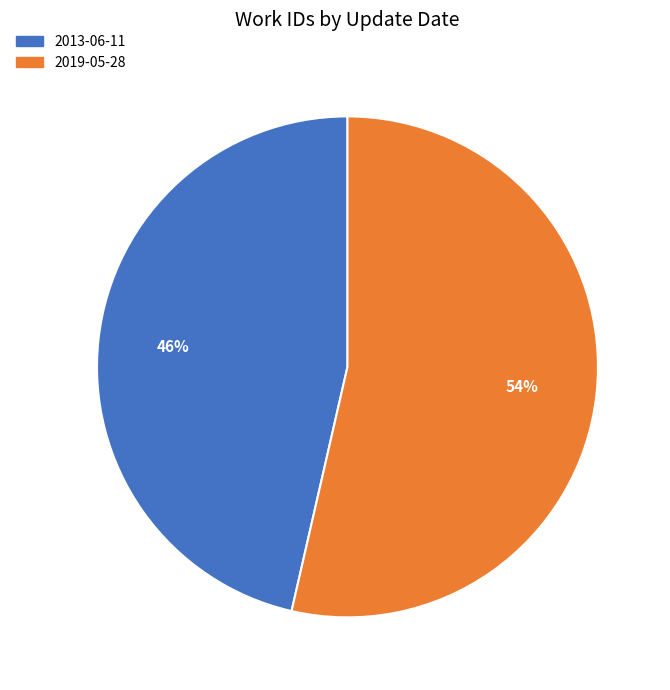

What is the majority slice?

2019-05-28